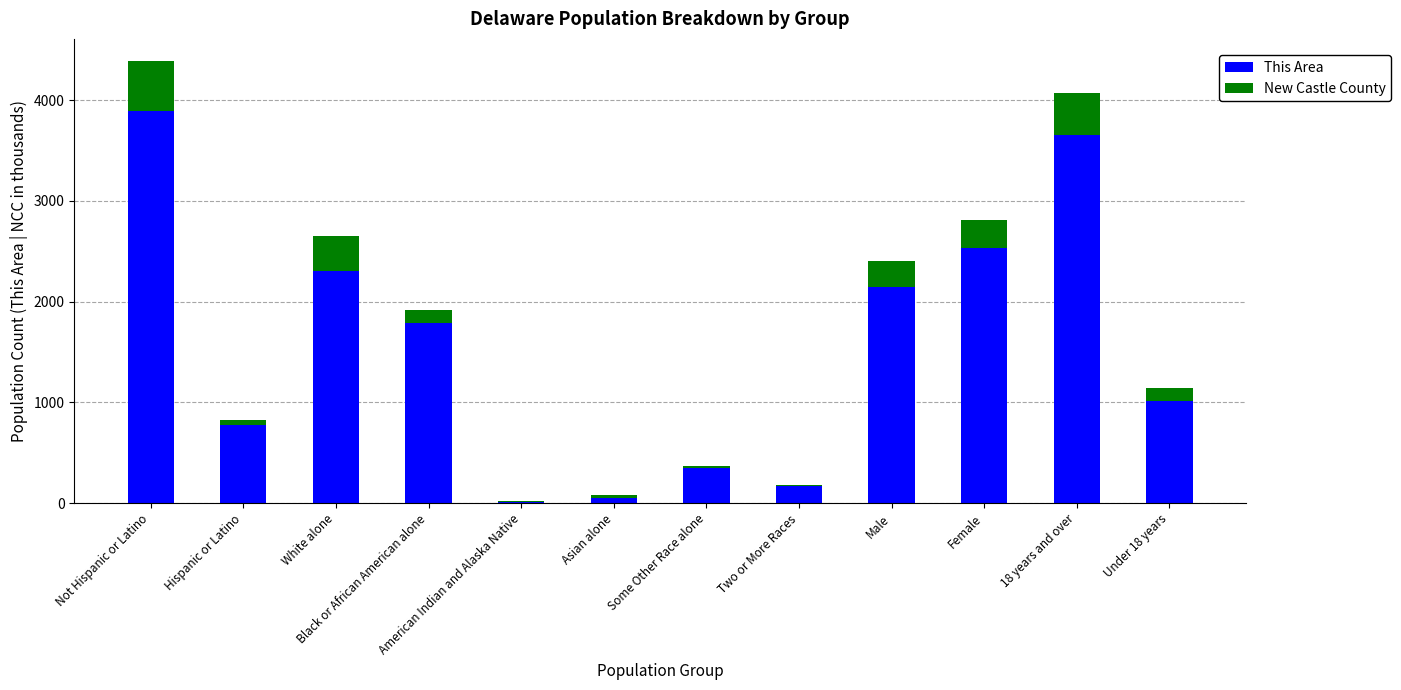

At which category is the sum across all series the highest?

Not Hispanic or Latino